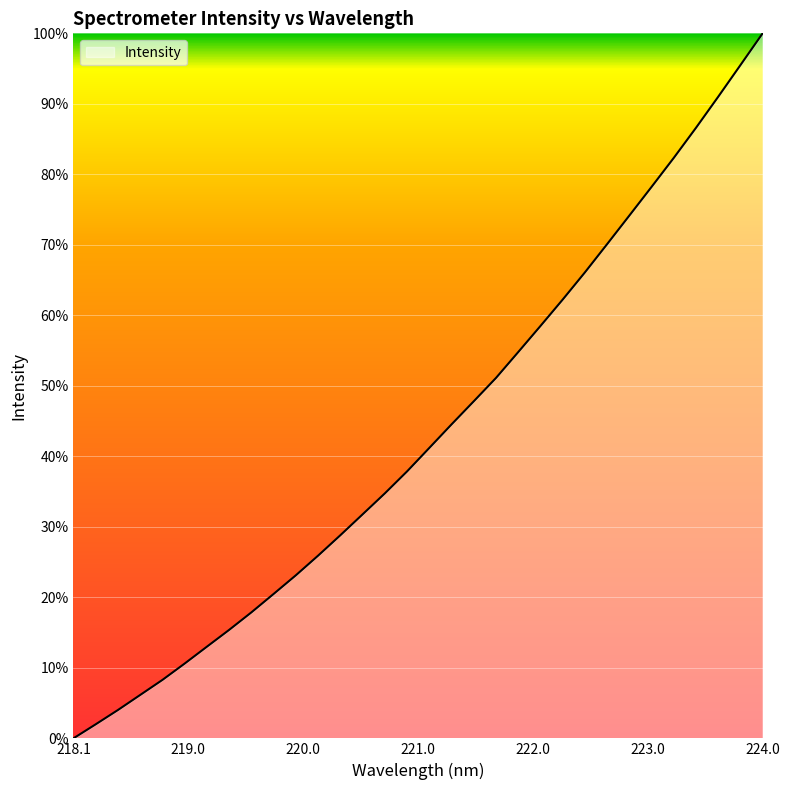

Does the chart display data point markers on the line(s)?

No